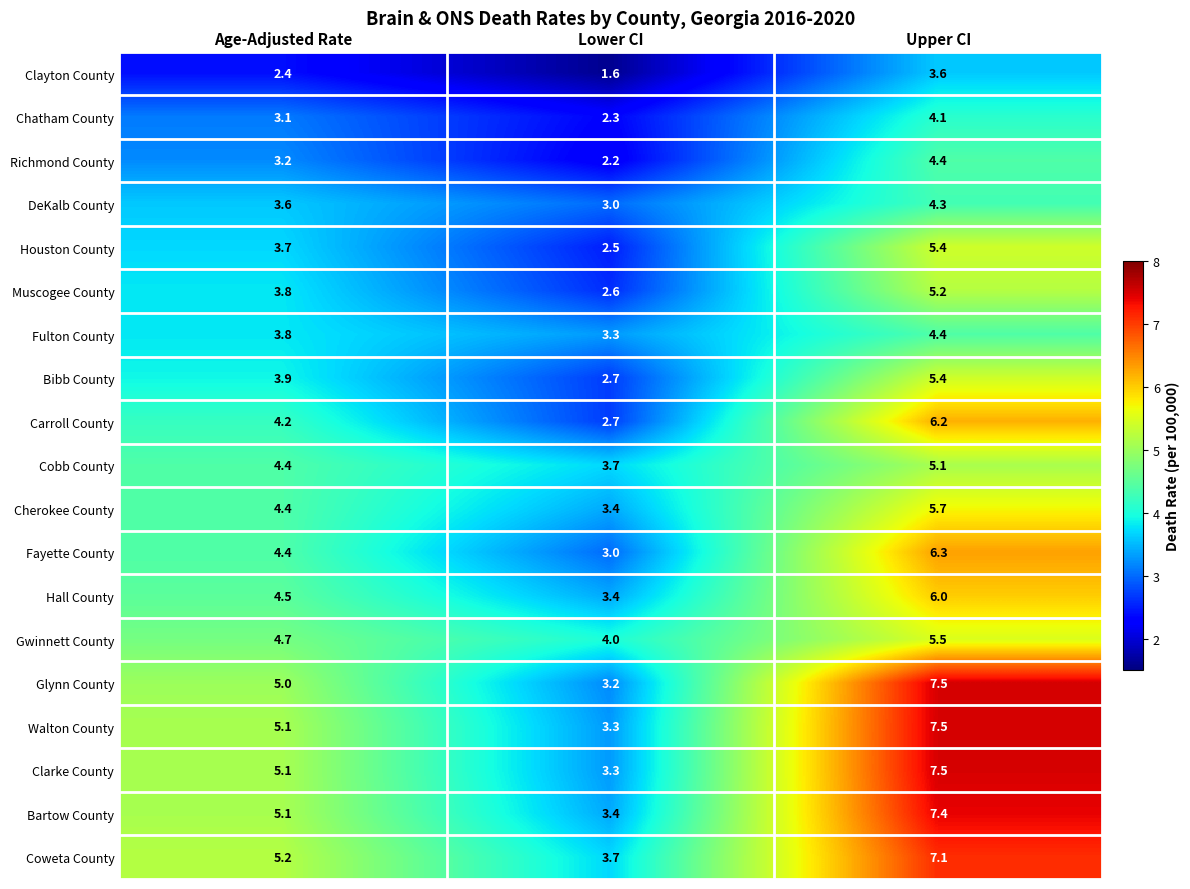

Which series has the widest spread of values?

Glynn County